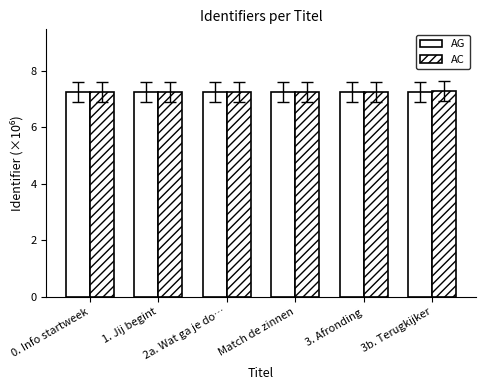

Reading left to right, extract all data points from this chart.

AG: 7.2	7.2	7.2	7.2	7.2	7.2
AC: 7.2	7.2	7.2	7.2	7.2	7.3